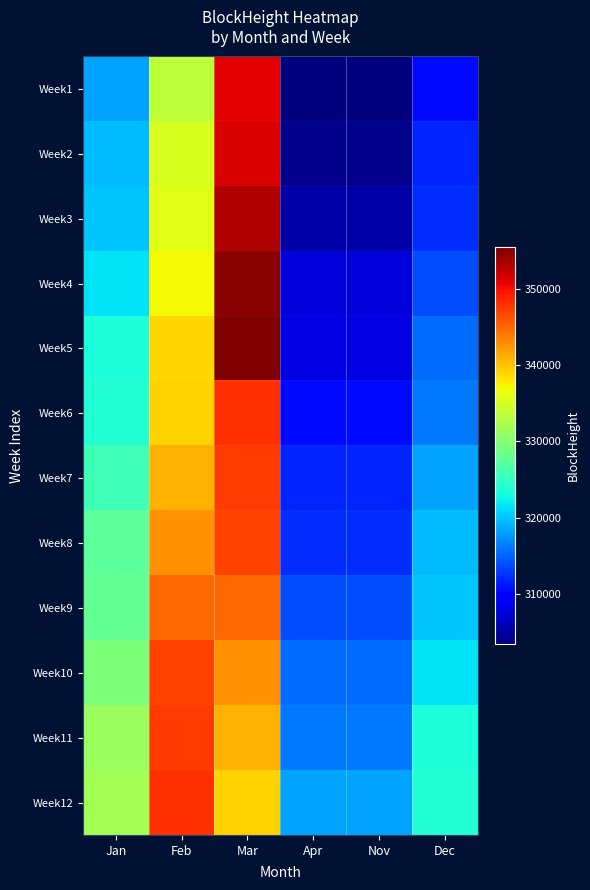

What is the smallest value displayed?

303370